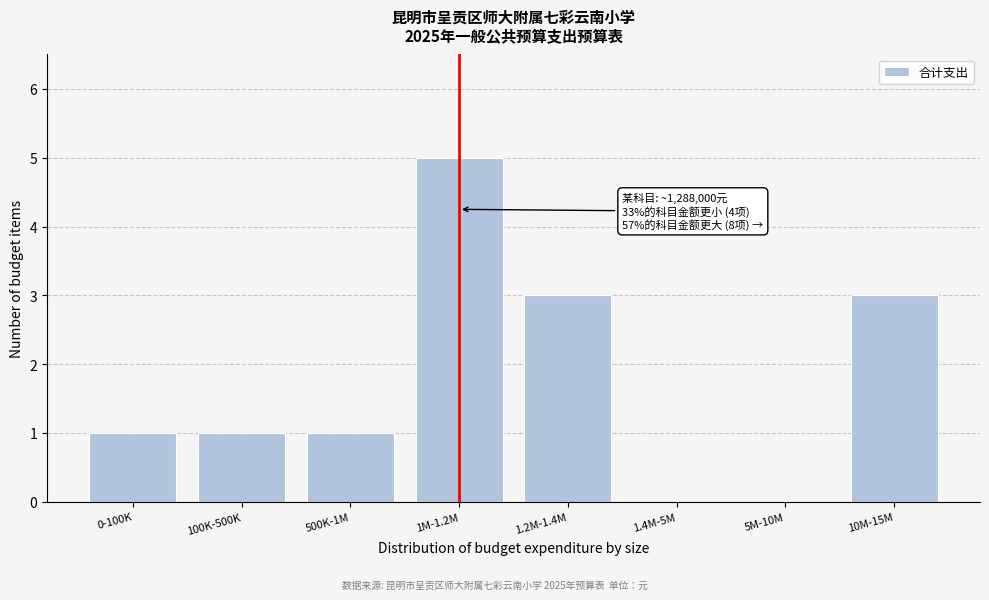

Reading left to right, list all the values displayed in this chart.

0-100K=1	100K-500K=1	500K-1M=1	1M-1.2M=5	1.2M-1.4M=3	1.4M-5M=0	5M-10M=0	10M-15M=3